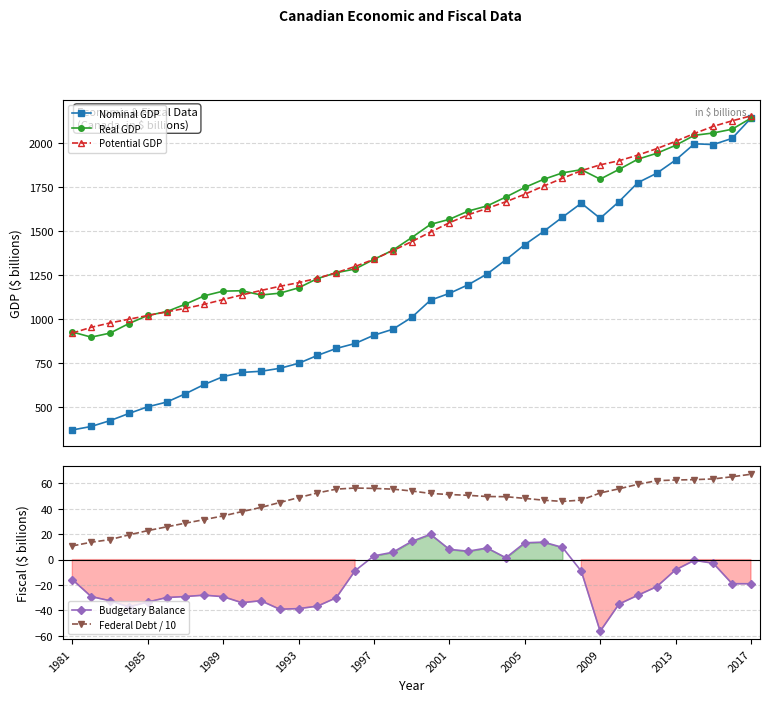

True or false: Federal Debt / 10 and Nominal GDP intersect in this chart.

False